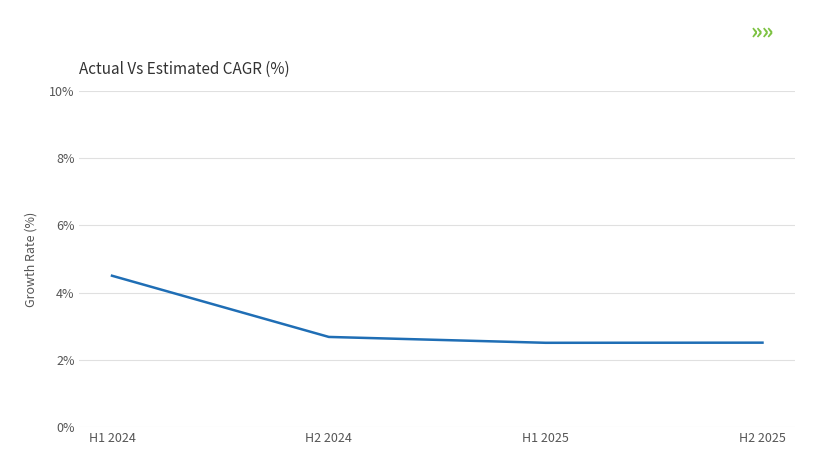

What position from the right is H1 2024?

4